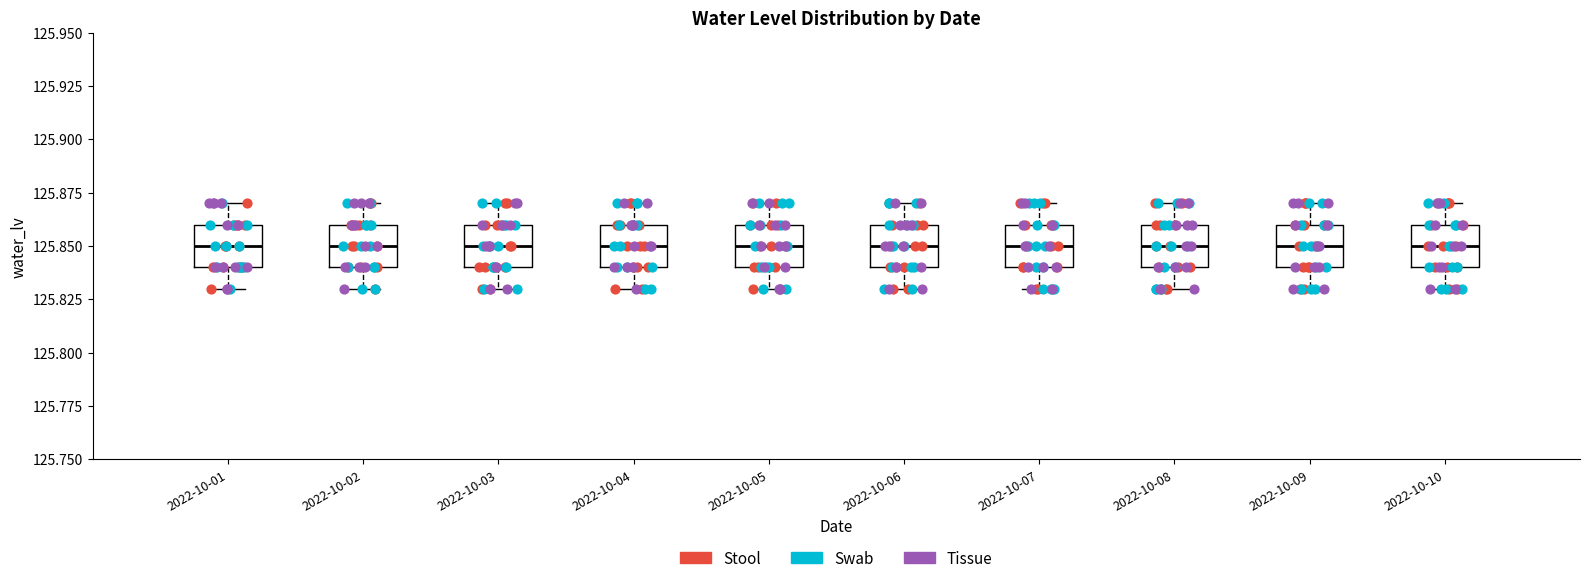

Where is the lower edge of the box for 2022-10-07 on the y-axis? The values are not printed on the chart, so give them approximately, as read against the axis.

125.84